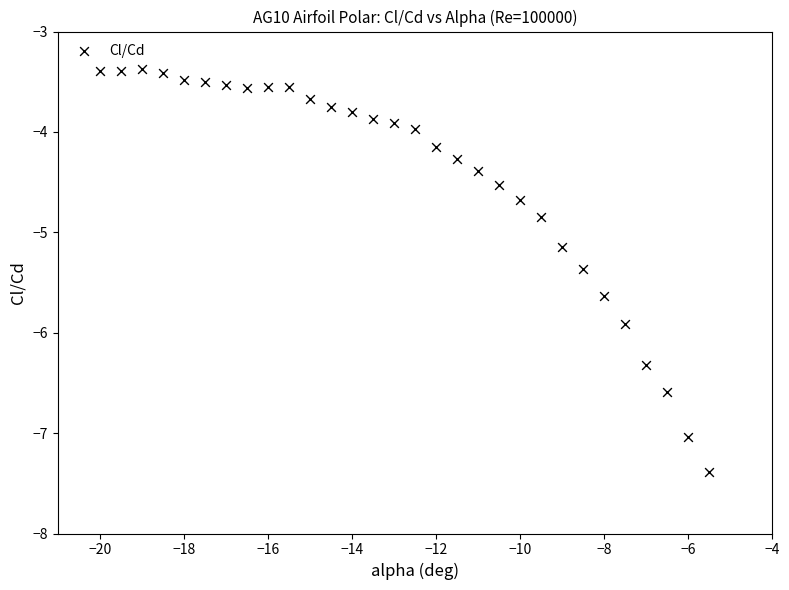

What is the range of Y values (max minus min)?

4.0